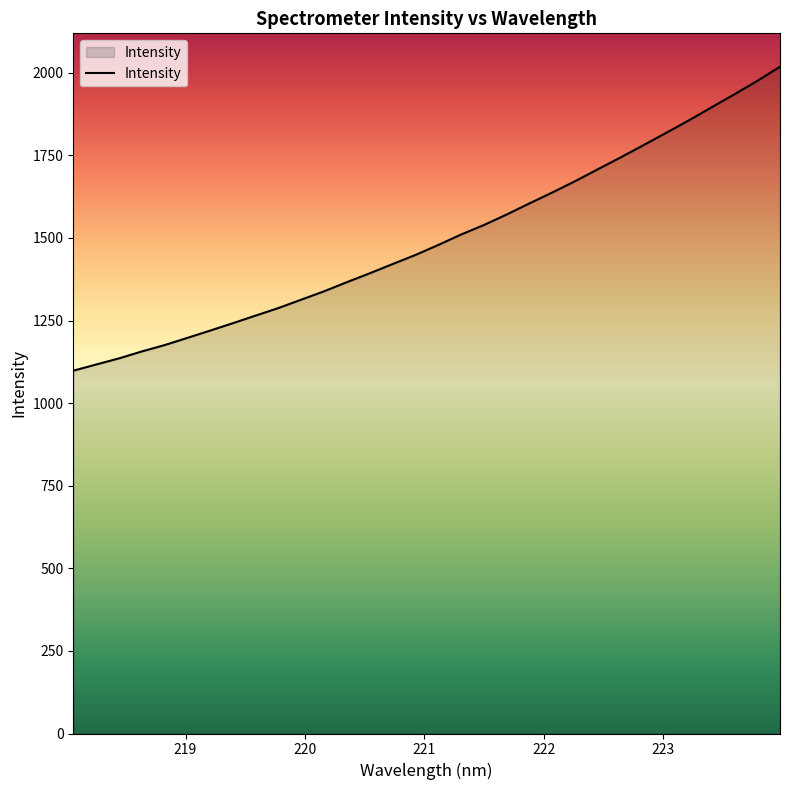

What is the difference between the maximum and minimum values?

920.2